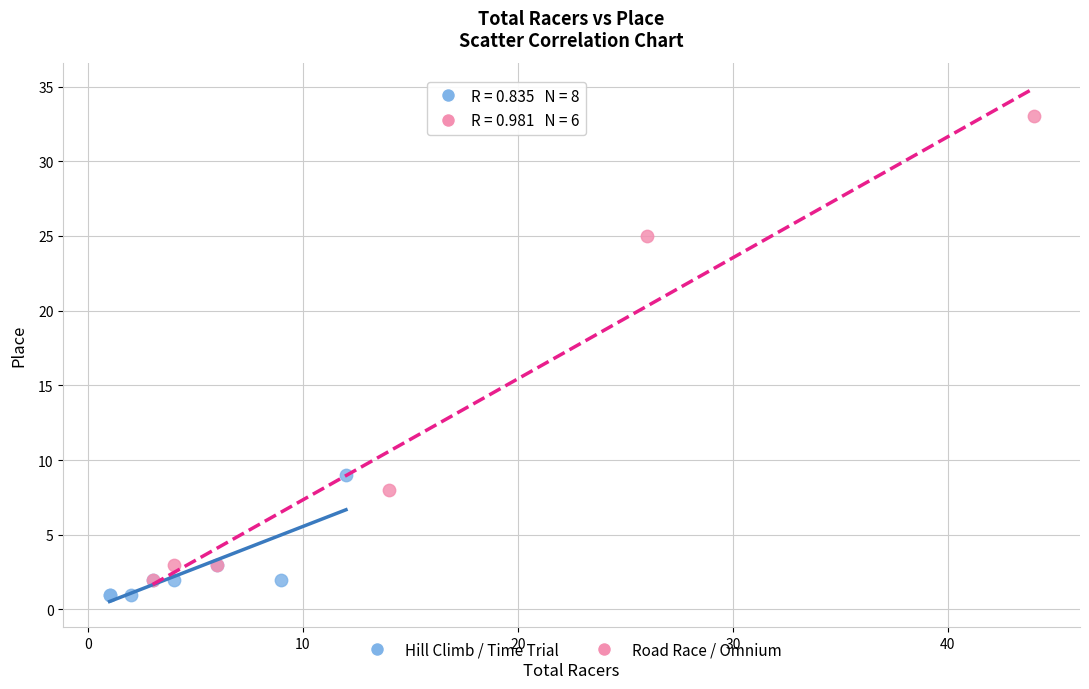

Which series contains the lowest Y value?

Hill Climb / Time Trial